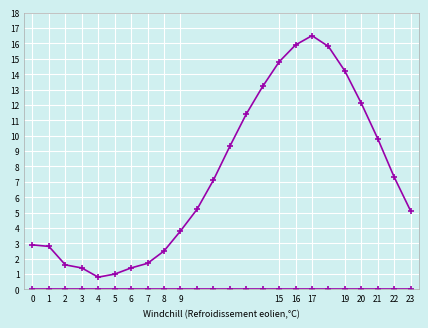

True or false: col_1 has a value of 0.0 at 7.

True